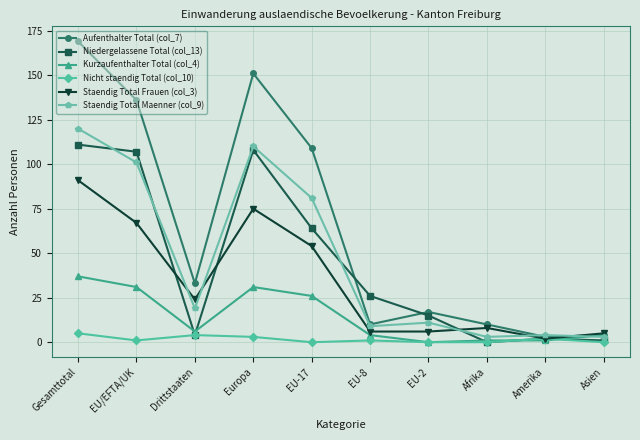

What is the total value across all series at EU/EFTA/UK?

443